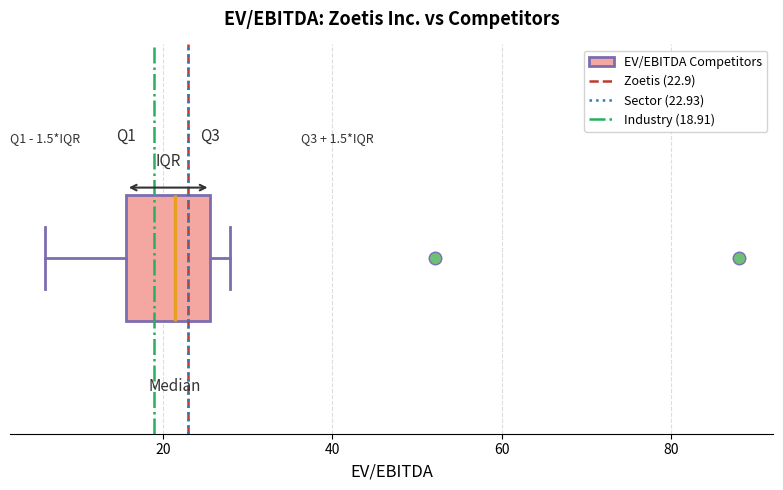

Transcribe this box plot: give where the median line is, the range the box spans, and where the two whiskers end, as read against the x-axis. The values are not printed on the chart, so give them approximately, as read against the axis.

median 22, box 16 to 26, whiskers 6 to 28